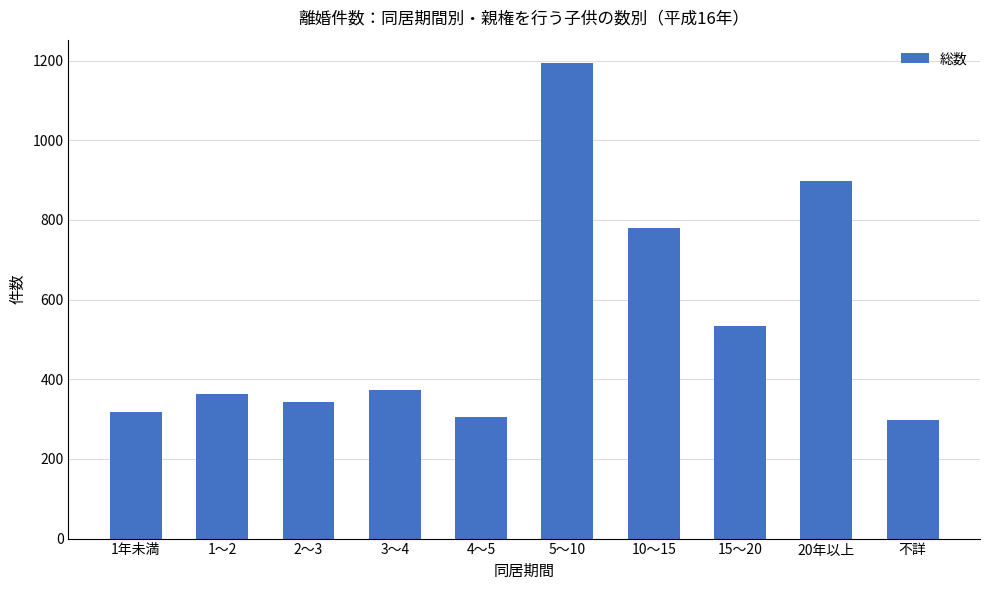

How many data points are less than 373?

5